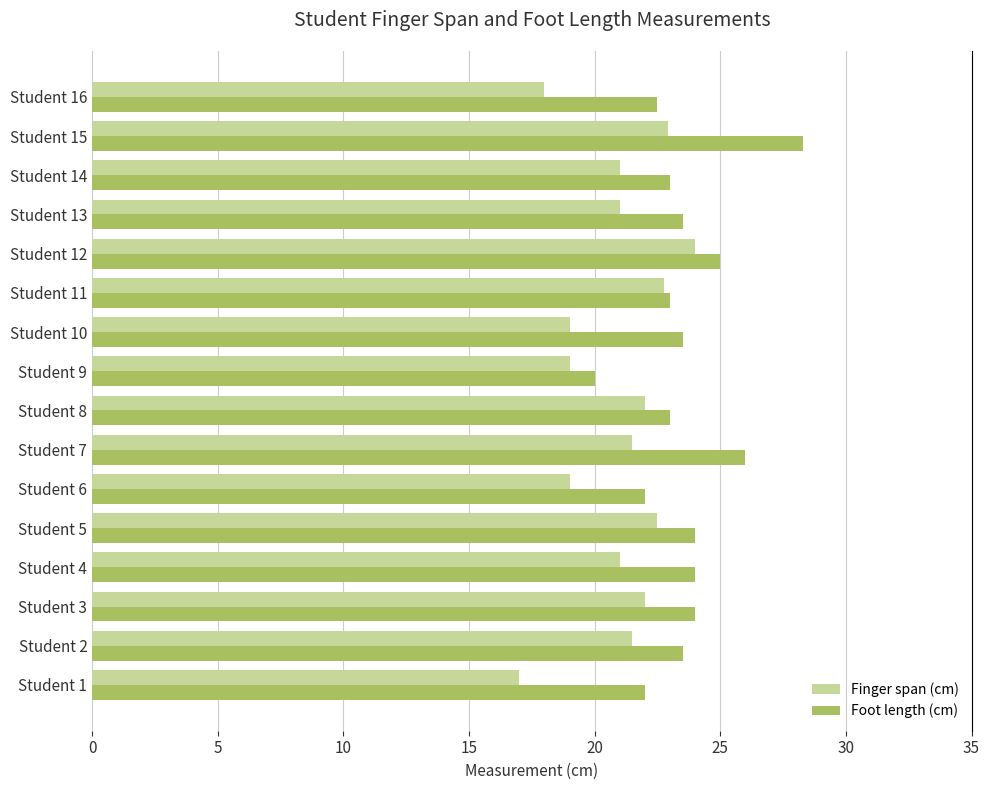

What is the difference between the maximum and minimum values in the Foot length (cm) series?

8.3